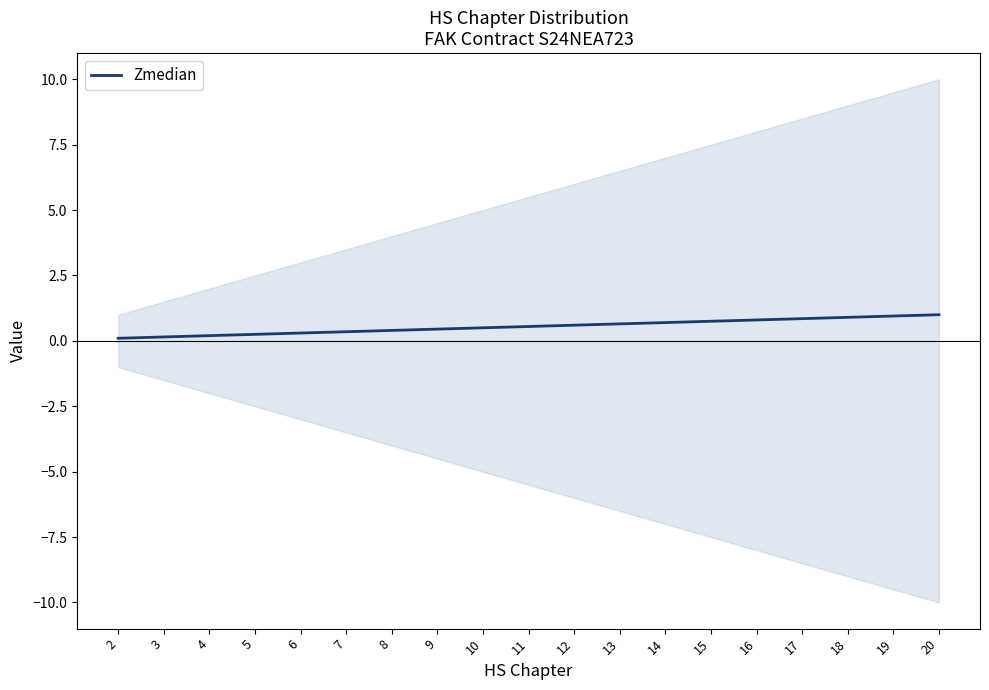

Is it true that the value at 17 is 0.9?

True